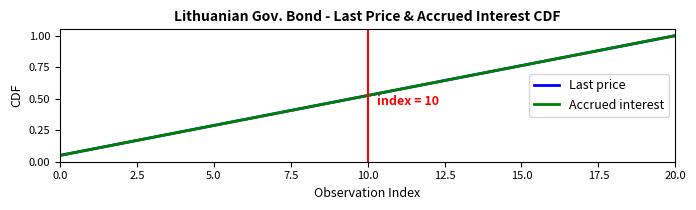

Does the chart have visible grid lines?

No